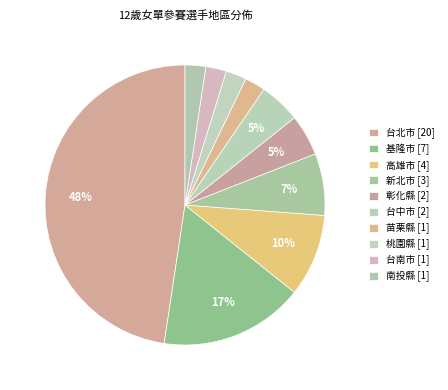

Rank the categories by value from lowest to highest.

苗栗縣, 桃園縣, 台南市, 南投縣, 彰化縣, 台中市, 新北市, 高雄市, 基隆市, 台北市